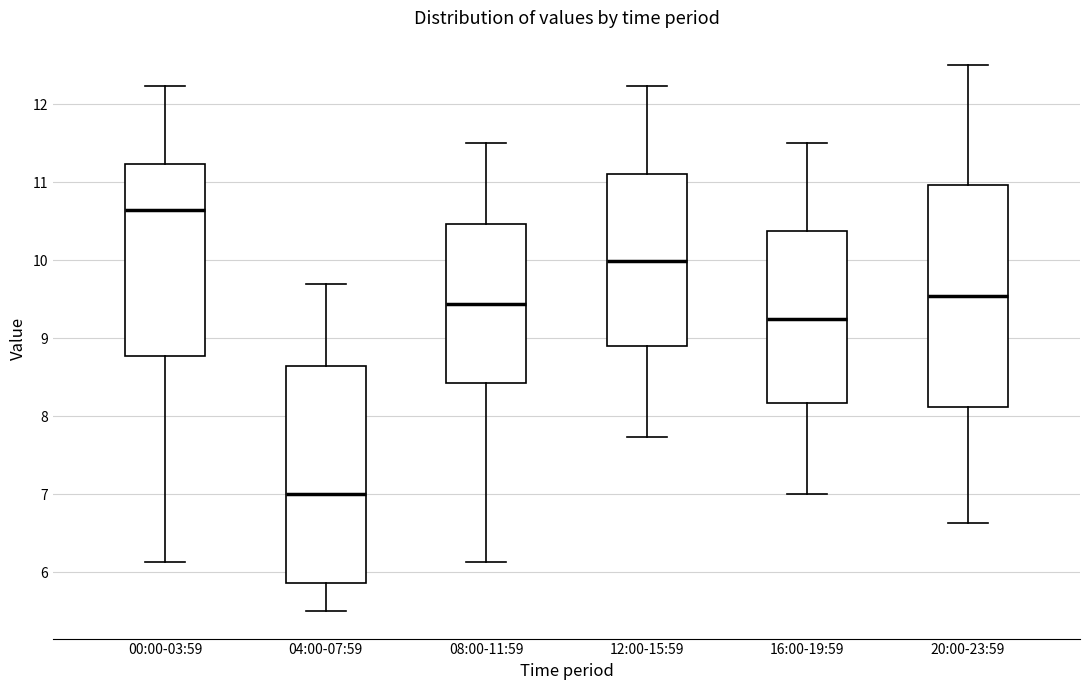

Reading left to right, read every box against the y-axis: the position of its median line, the range the box covers, and the ends of its whiskers. The values are not printed on the chart, so give them approximately, as read against the axis.

00:00-03:59: median 10.7, box 8.8 to 11.2, whiskers 6.1 to 12.2
04:00-07:59: median 7.0, box 5.9 to 8.6, whiskers 5.5 to 9.7
08:00-11:59: median 9.4, box 8.4 to 10.5, whiskers 6.1 to 11.5
12:00-15:59: median 10.0, box 8.9 to 11.1, whiskers 7.7 to 12.2
16:00-19:59: median 9.3, box 8.2 to 10.4, whiskers 7.0 to 11.5
20:00-23:59: median 9.5, box 8.1 to 11.0, whiskers 6.6 to 12.5